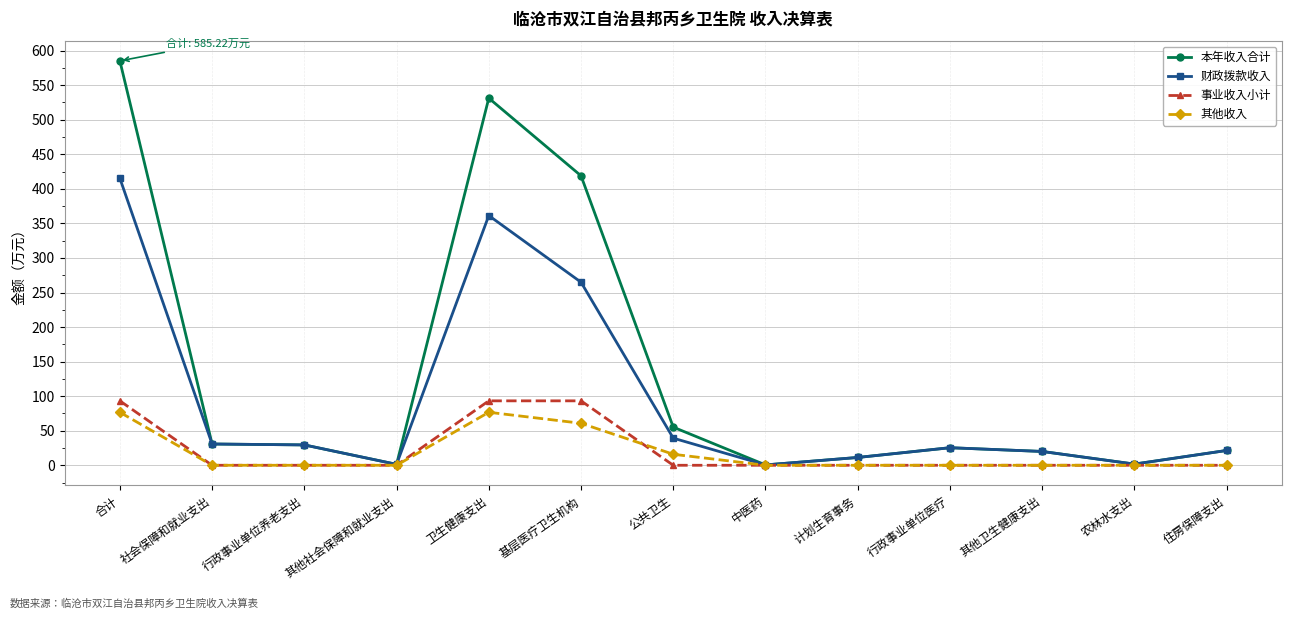

What position from the right is 公共卫生?

7